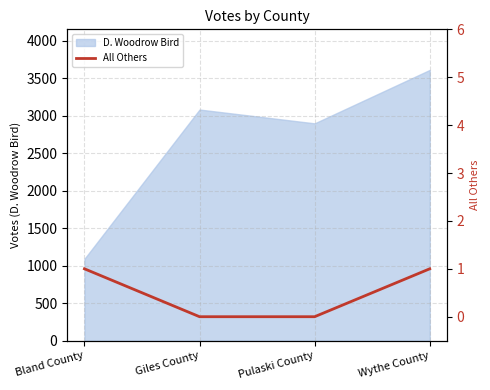

List the labels in order of D. Woodrow Bird value, largest first.

Wythe County, Giles County, Pulaski County, Bland County